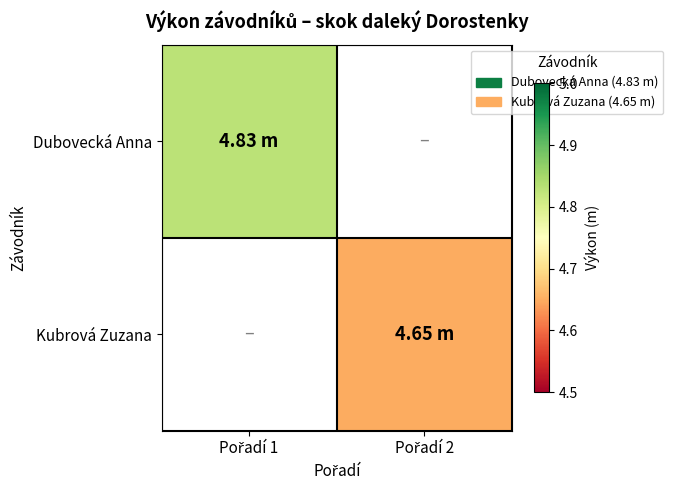

Which category has the highest value across all series?

Pořadí 1